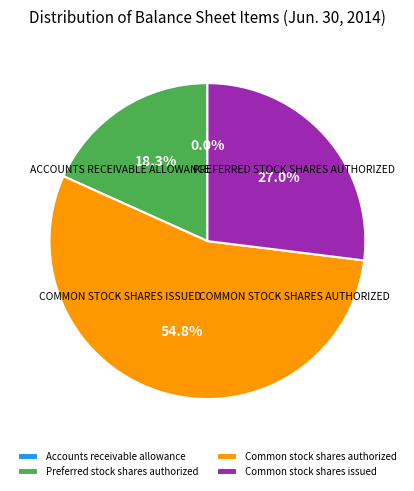

Is there a majority slice in this chart?

Yes